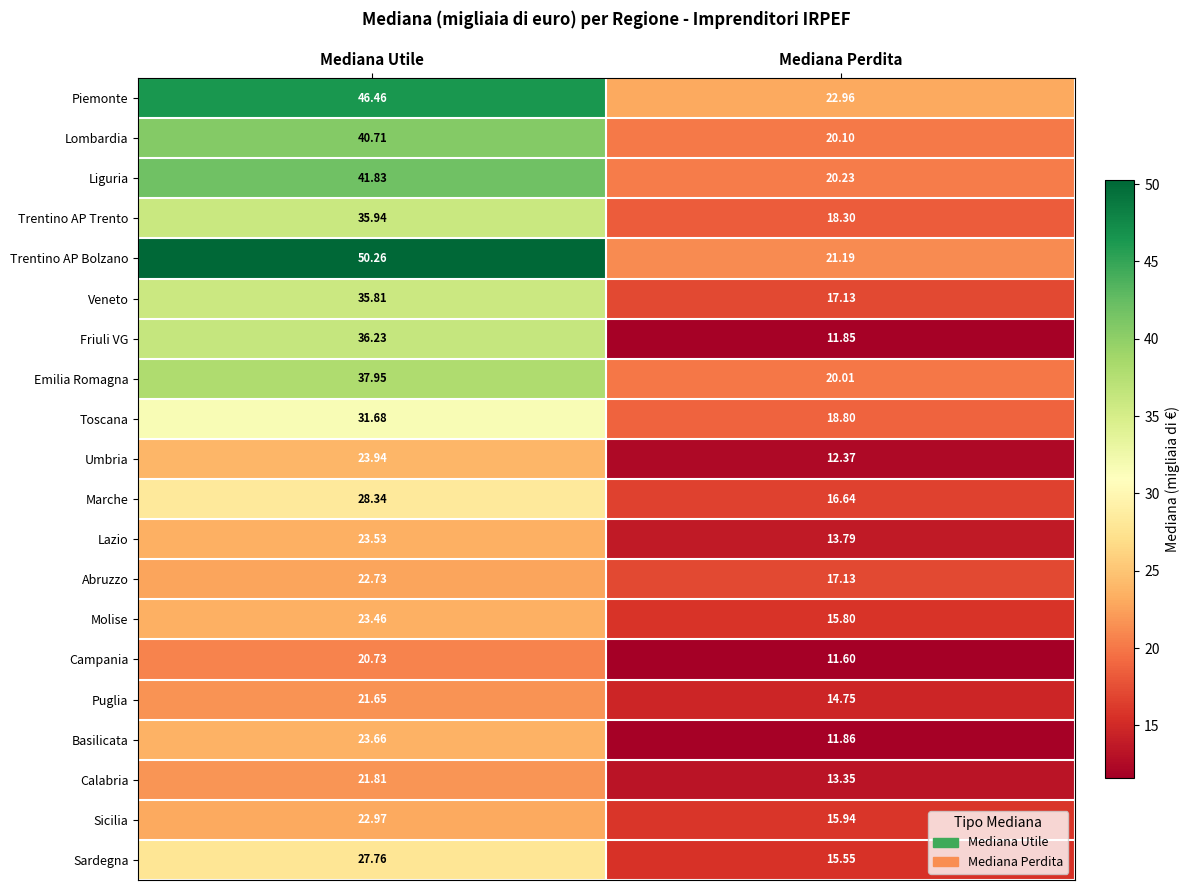

At which category does the chart reach its peak across all series?

Mediana Utile